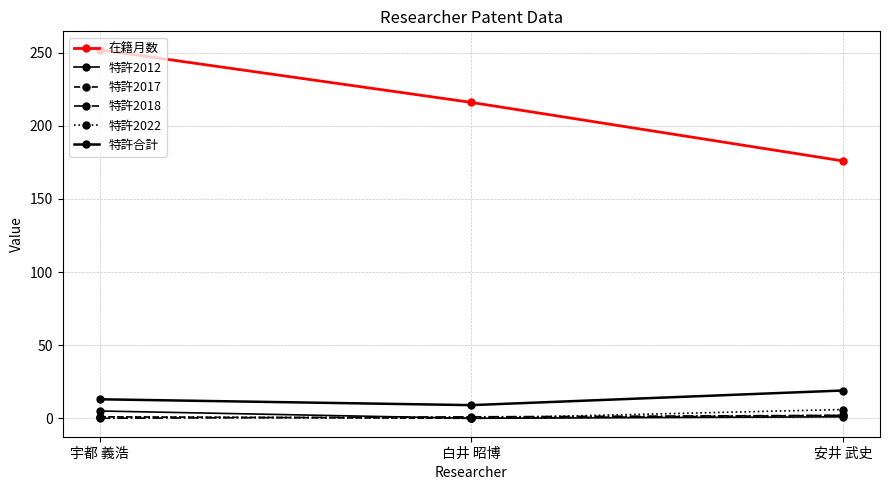

How many lines are shown in the chart?

6